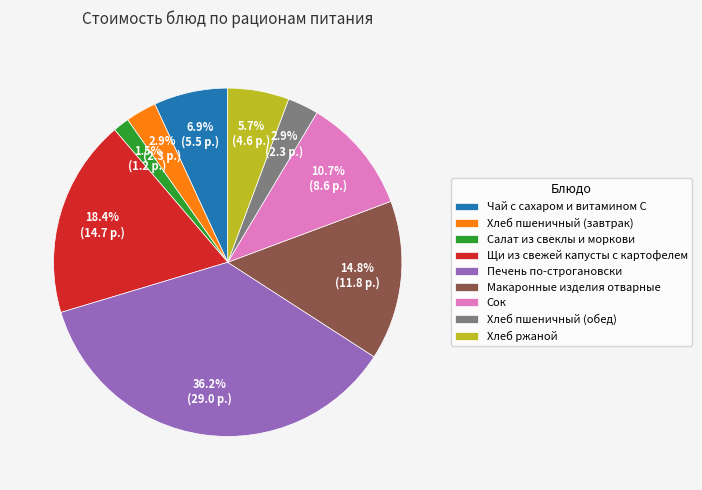

How many slices are in this pie chart?

9